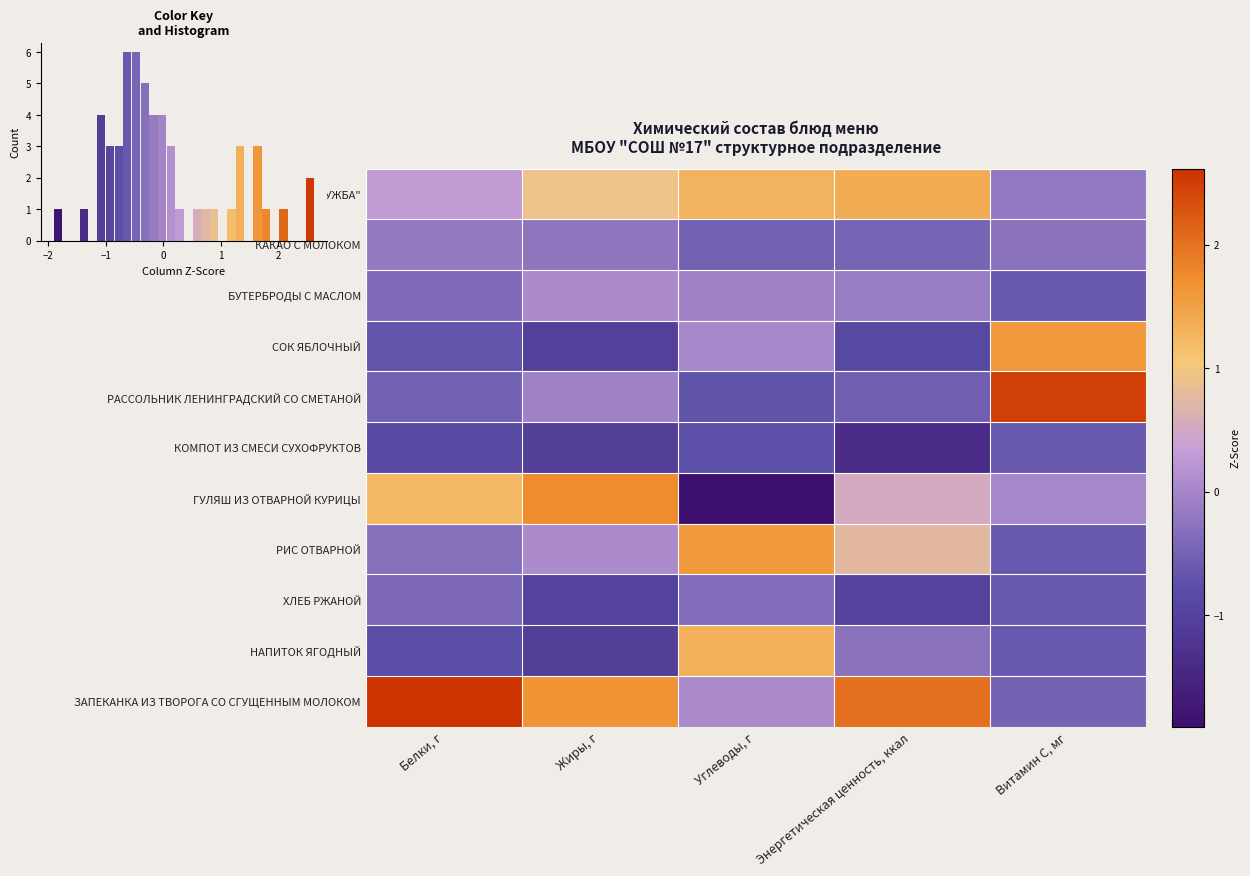

Is the value of КОМПОТ ИЗ СМЕСИ СУХОФРУКТОВ at Углеводы, г greater than the value of ЗАПЕКАНКА ИЗ ТВОРОГА СО СГУЩЕННЫМ МОЛОКОМ at Витамин С, мг?

No